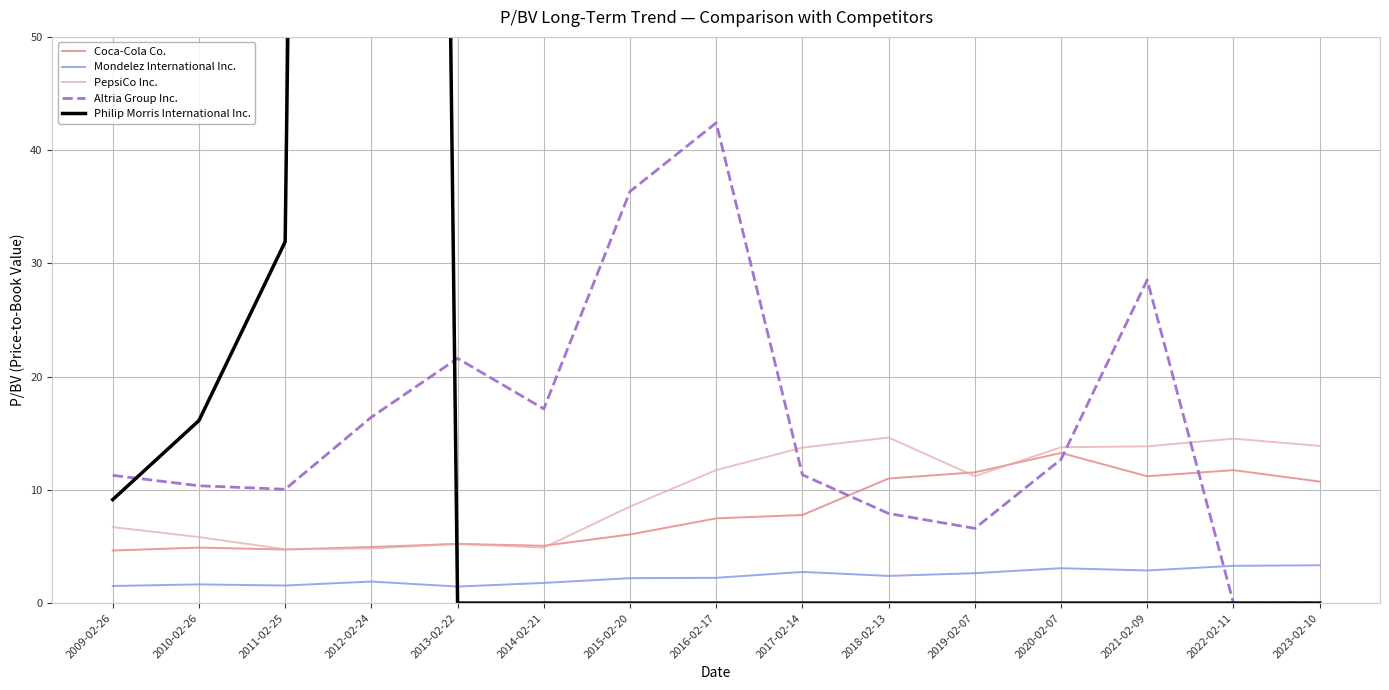

Which series changed the most between 2011-02-25 and 2022-02-11?

Philip Morris International Inc.